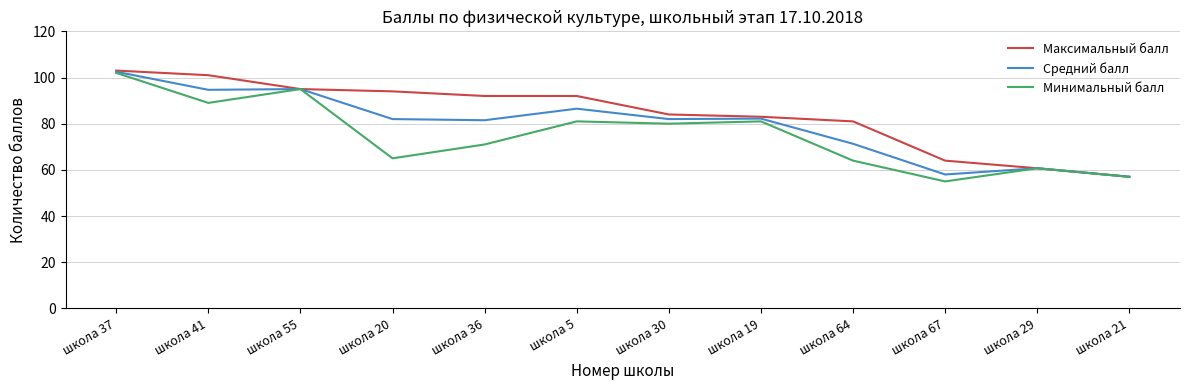

What is the sum of all Средний балл values?

953.4